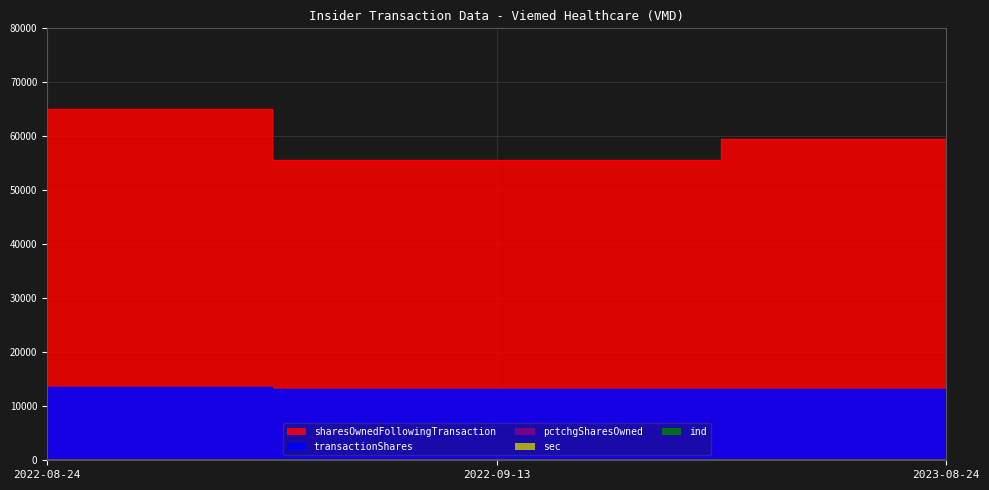

List the labels in order of pctchgSharesOwned value, smallest first.

2022-08-24, 2023-08-24, 2022-09-13